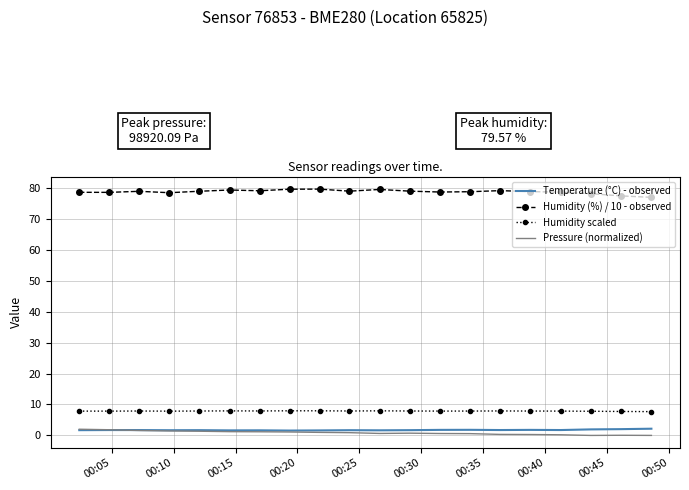

True or false: Humidity scaled and Temperature (°C) - observed intersect in this chart.

False